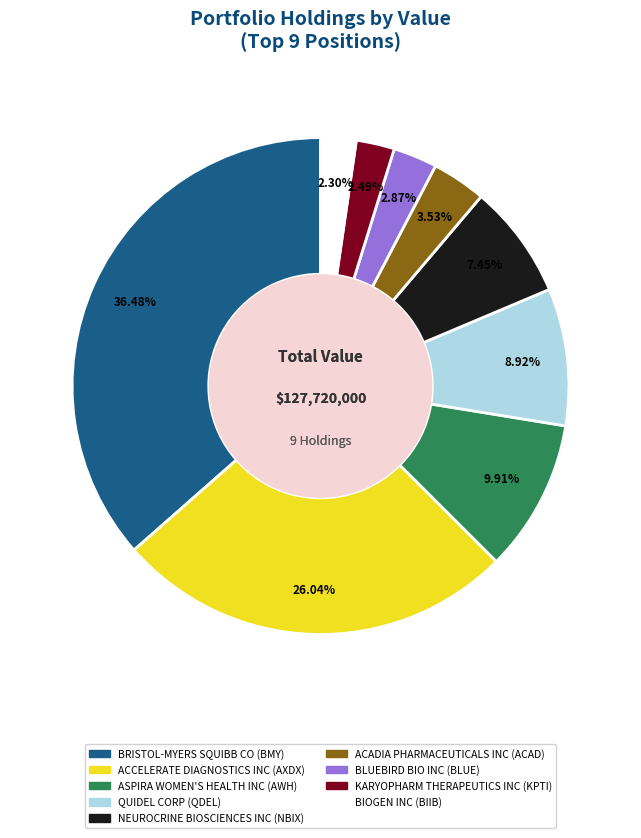

How many slices are in this pie chart?

9